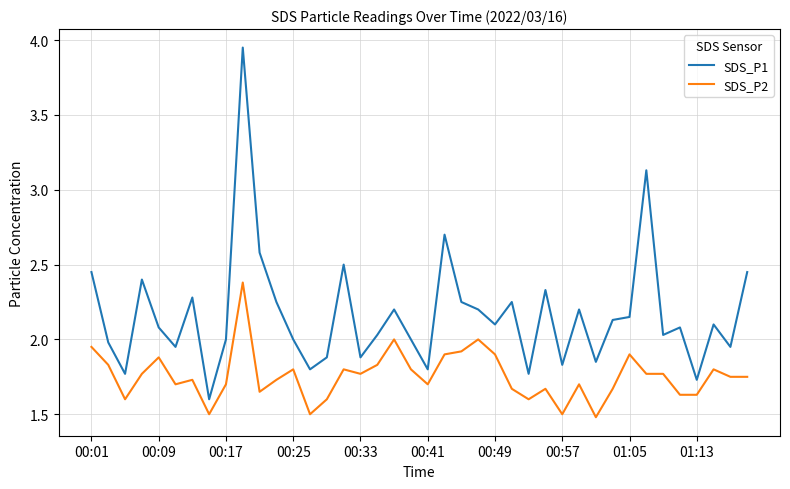

Rank the series by their maximum value, from lowest to highest.

SDS_P2, SDS_P1